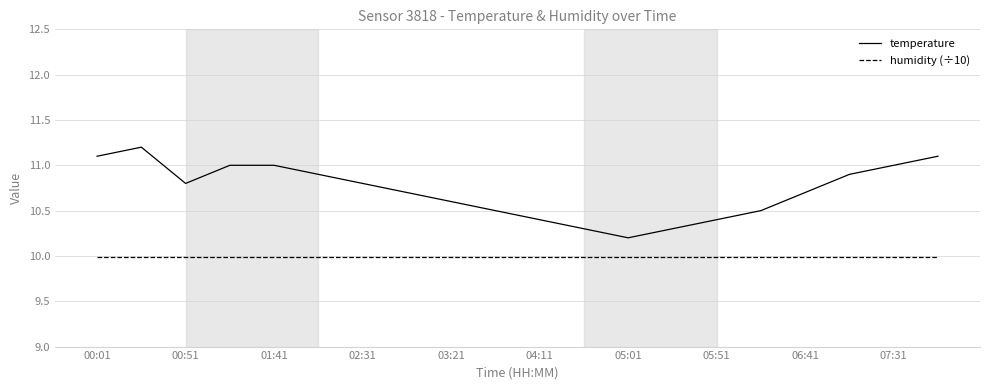

Which series has the widest spread of values?

temperature